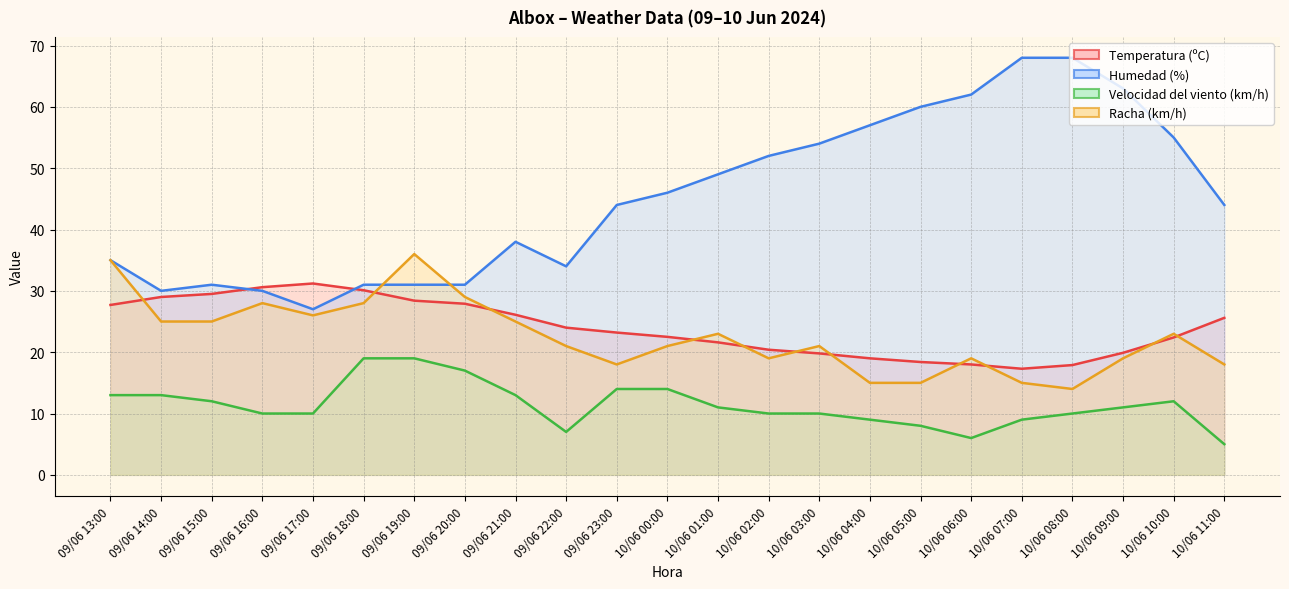

True or false: Racha (km/h) and Velocidad del viento (km/h) cross at least once.

False